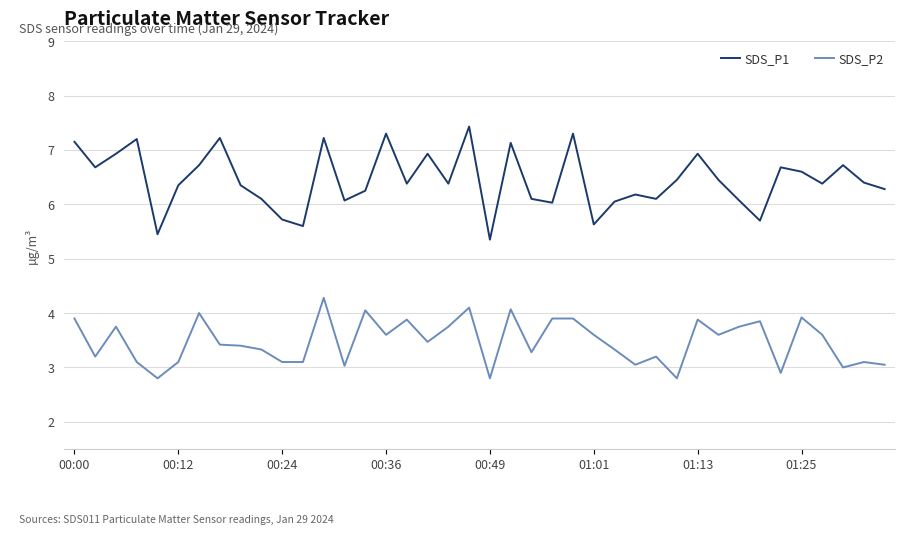

What is the maximum value for SDS_P2?

4.3